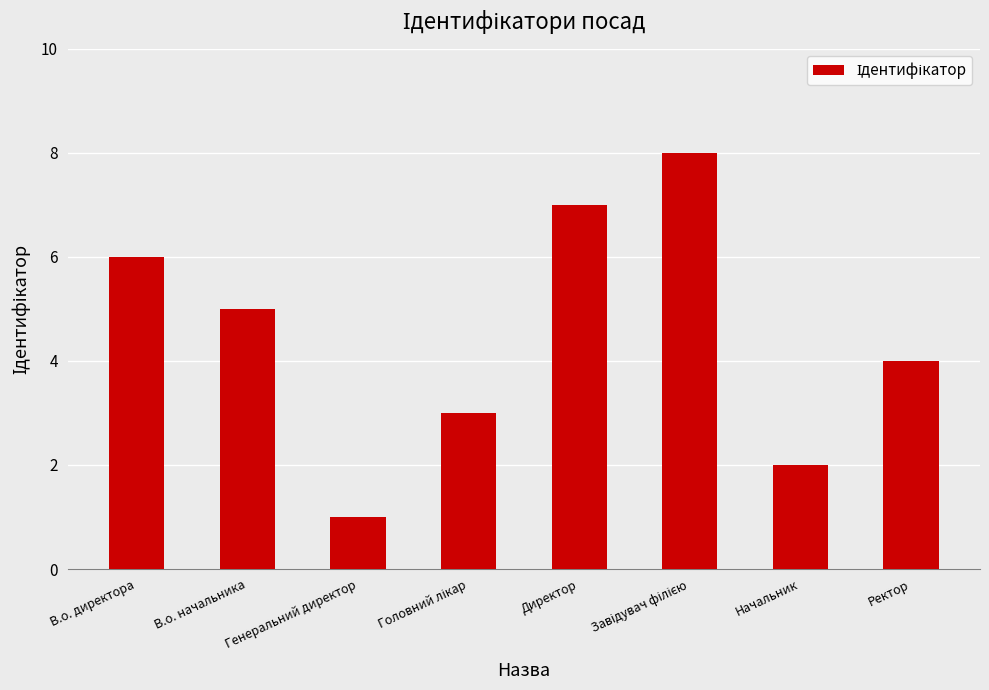

Count the values in the range 3 to 7.

5